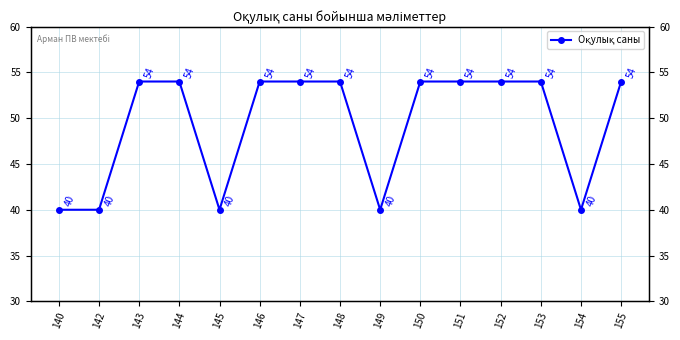

How many interior local valleys (lower than both neighbors) does the data have?

3